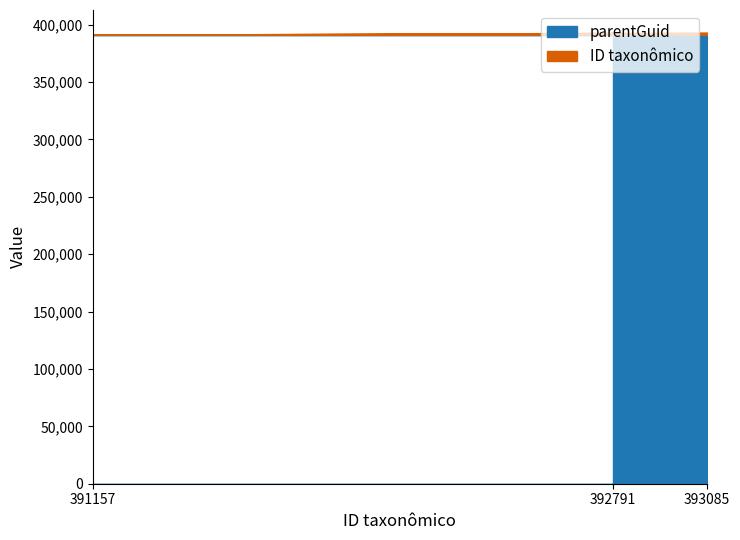

What is the highest value of the parentGuid series?

391153